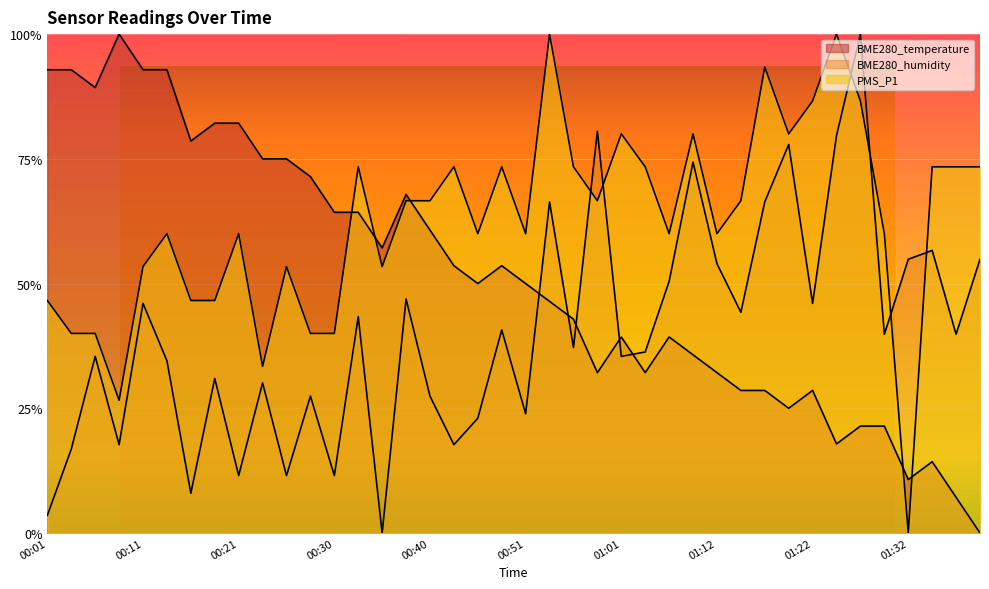

Reading right to left, extract all data points from this chart.

BME280_temperature: 0.0	0.1	0.1	0.1	0.2	0.2	0.2	0.3	0.2	0.3	0.3	0.3	0.4	0.4	0.3	0.4	0.3	0.4	0.5	0.5	0.5	0.5	0.5	0.6	0.7	0.6	0.6	0.6	0.7	0.8	0.8	0.8	0.8	0.8	0.9	0.9	1.0	0.9	0.9	0.9
BME280_humidity: 0.5	0.4	0.6	0.5	0.4	1.0	0.8	0.5	0.8	0.7	0.4	0.5	0.7	0.5	0.4	0.4	0.8	0.4	0.7	0.2	0.4	0.2	0.2	0.3	0.5	0.0	0.4	0.1	0.3	0.1	0.3	0.1	0.3	0.1	0.3	0.5	0.2	0.4	0.2	0.0
PMS_P1: 0.7	0.7	0.7	0.0	0.6	0.9	1.0	0.9	0.8	0.9	0.7	0.6	0.8	0.6	0.7	0.8	0.7	0.7	1.0	0.6	0.7	0.6	0.7	0.7	0.7	0.5	0.7	0.4	0.4	0.5	0.3	0.6	0.5	0.5	0.6	0.5	0.3	0.4	0.4	0.5